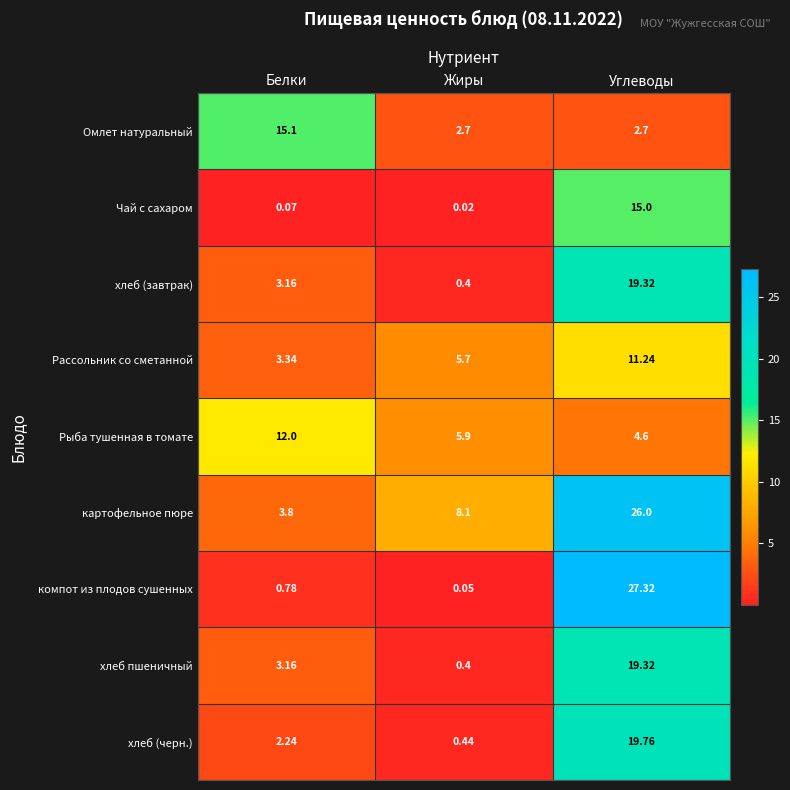

Where is Рассольник со сметанной nearest to the value 7?

Жиры